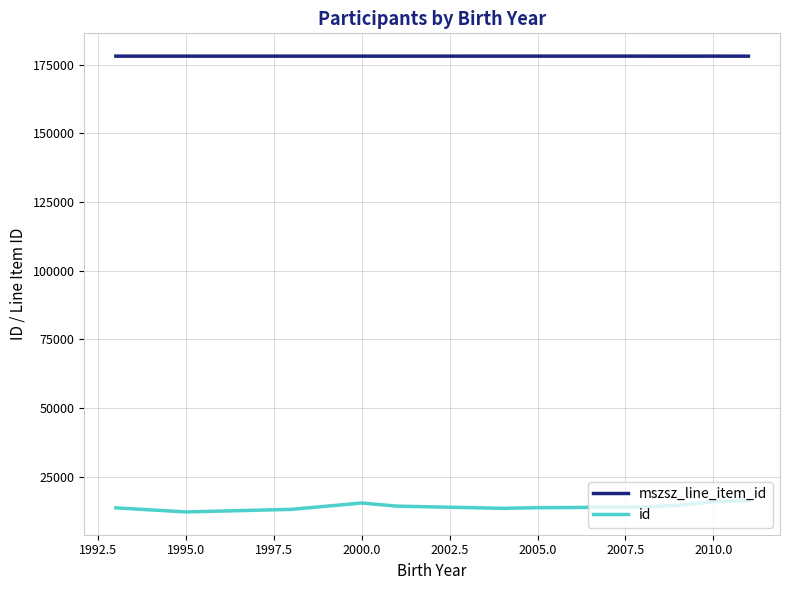

What is the highest value of the mszsz_line_item_id series?

178101.5